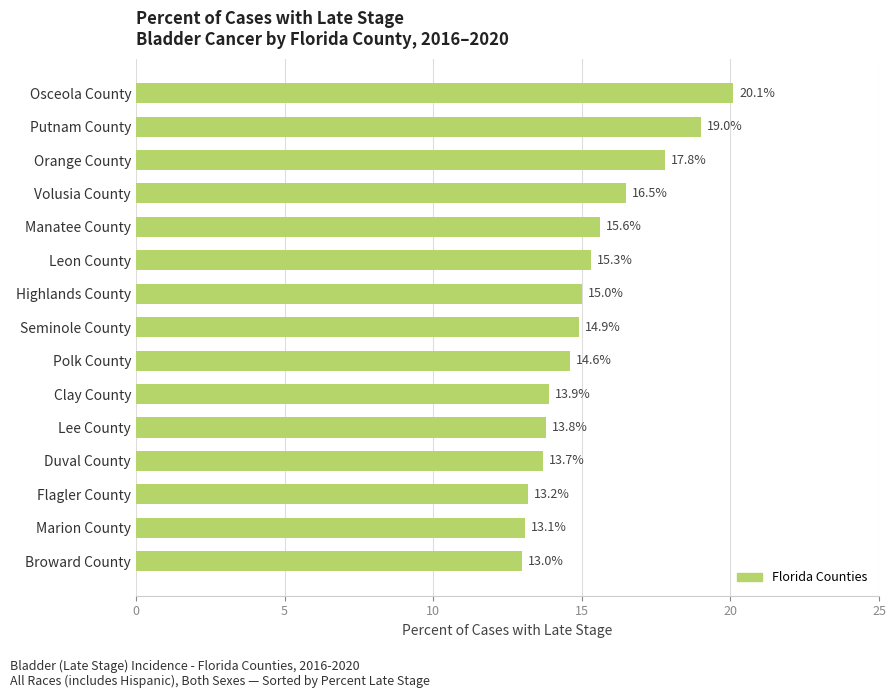

Does the chart contain stacked bars?

No